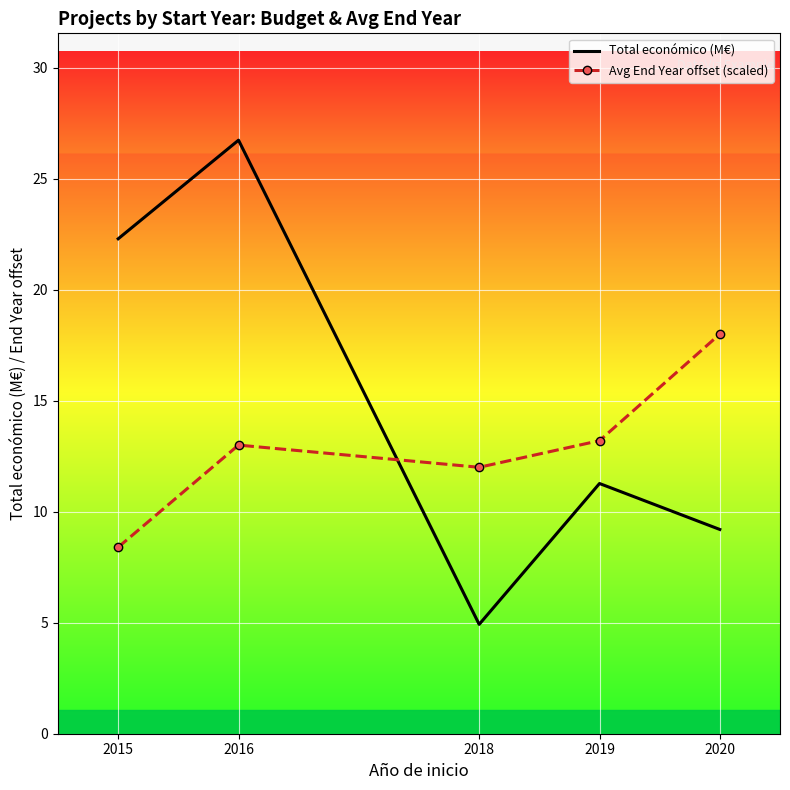

Reading left to right, what are all the values shown in this chart?

Total económico (M€): 22.3	26.7	4.9	11.3	9.2
Avg End Year offset (scaled): 8.4	13.0	12.0	13.2	18.0